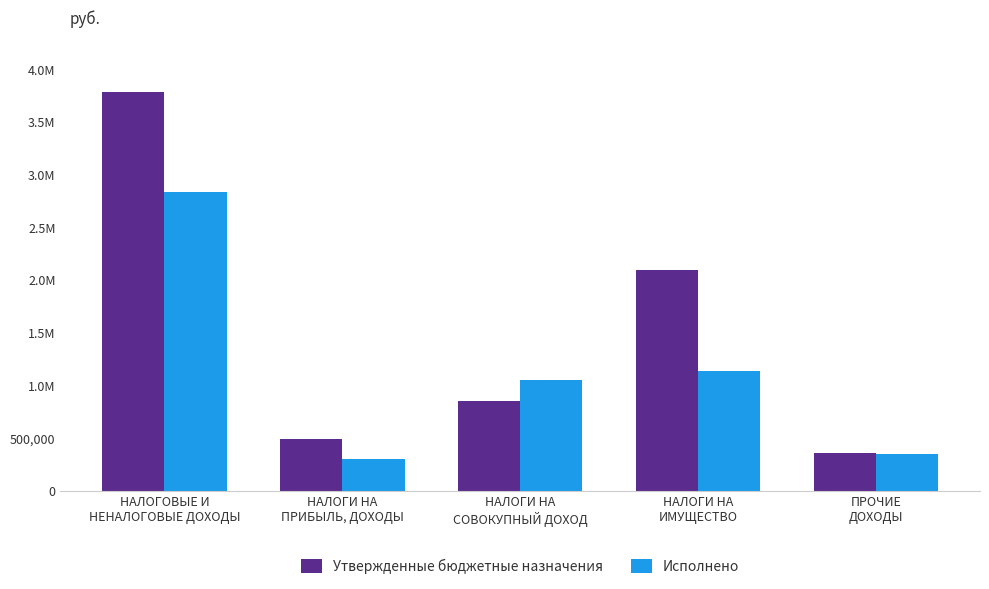

What are all the series names shown in the legend?

Утвержденные бюджетные назначения, Исполнено